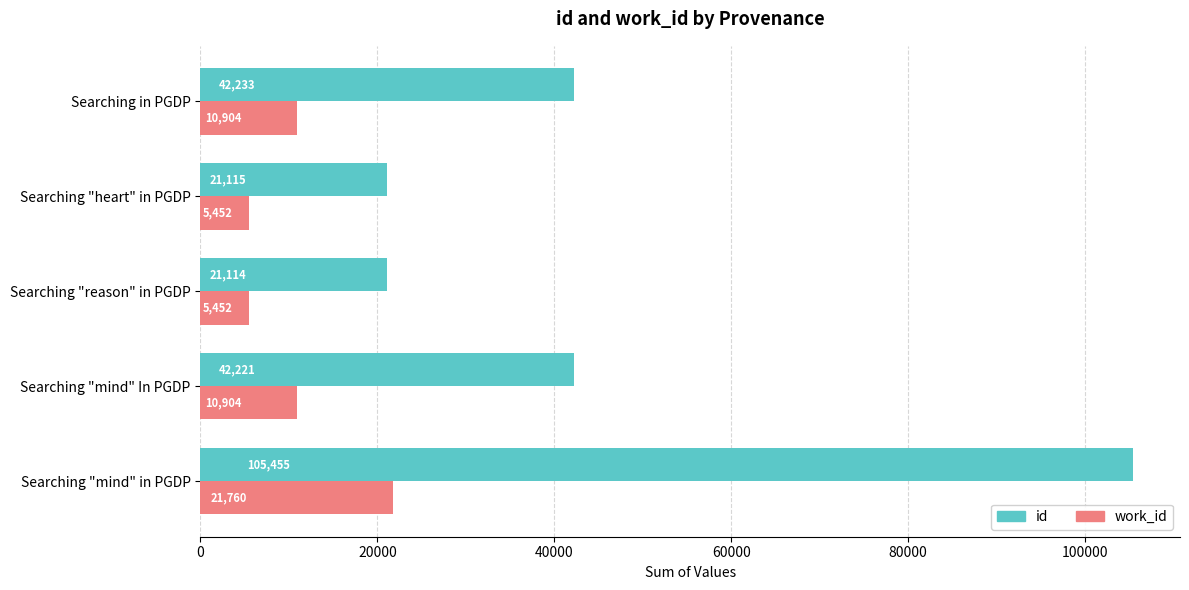

What is the maximum value shown in the chart?

105455